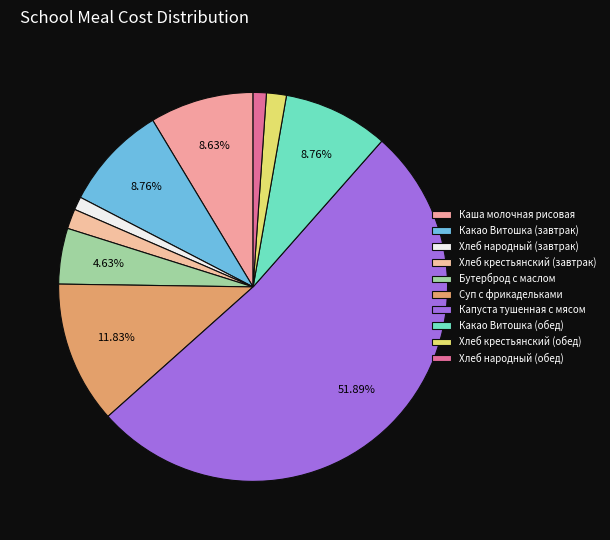

Is there a majority slice in this chart?

Yes